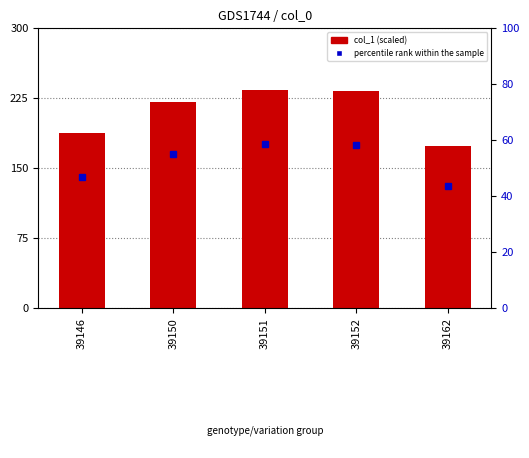

At which label is col_1 (scaled) closest to 203?

39146